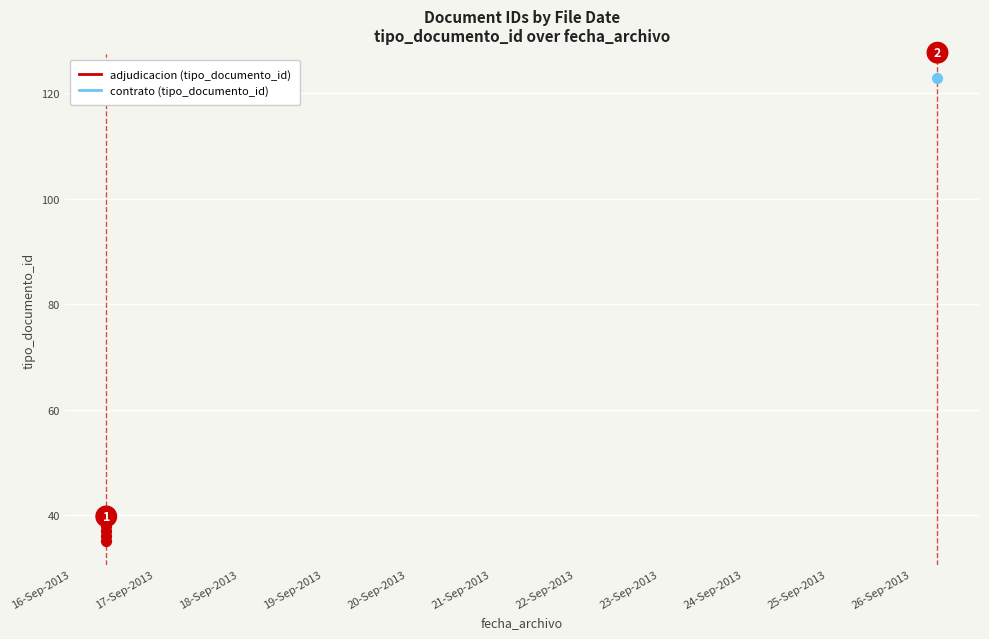

Approximately how many times larger is the value at 16-Sep-2013 compared to 20-Sep-2013?

0.9